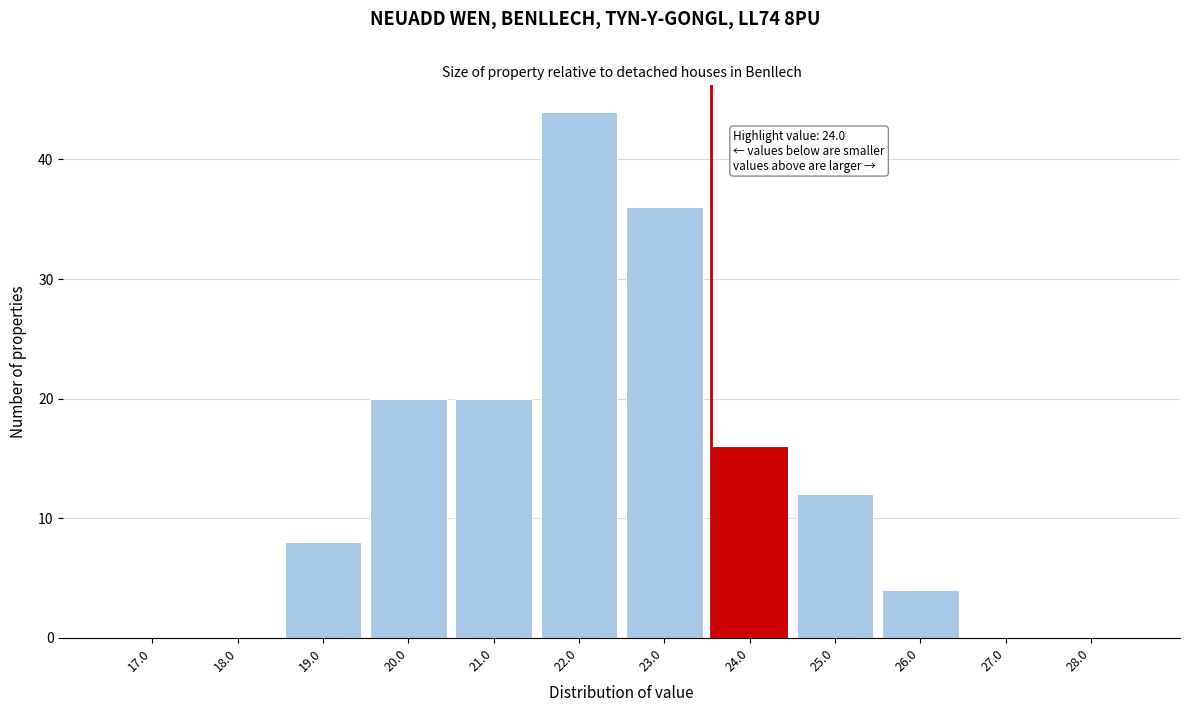

Reading right to left, list all the values displayed in this chart.

28.0=0	27.0=0	26.0=4	25.0=12	24.0=16	23.0=36	22.0=44	21.0=20	20.0=20	19.0=8	18.0=0	17.0=0